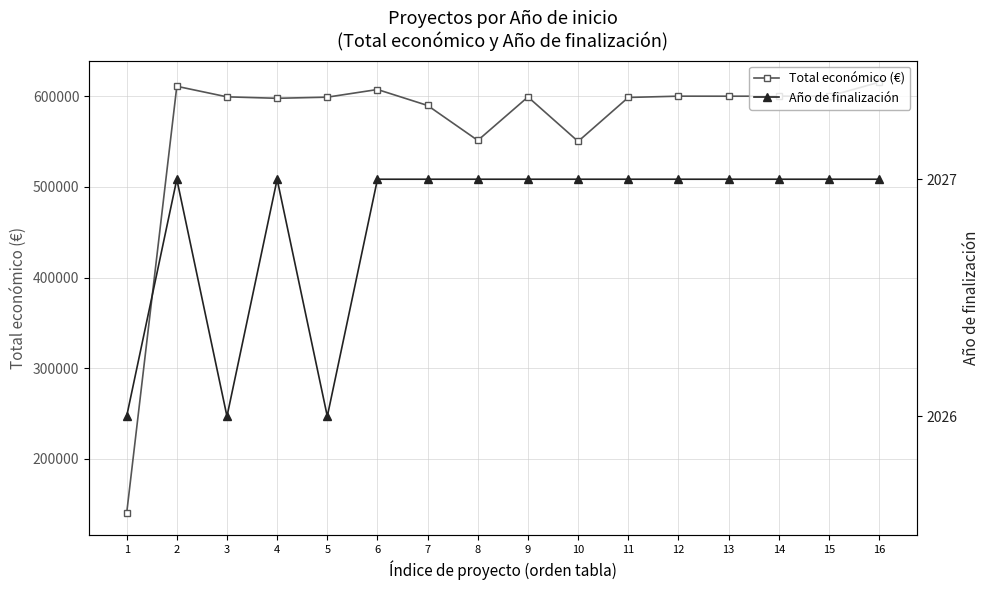

How many interior local valleys does the Año de finalización series have?

2